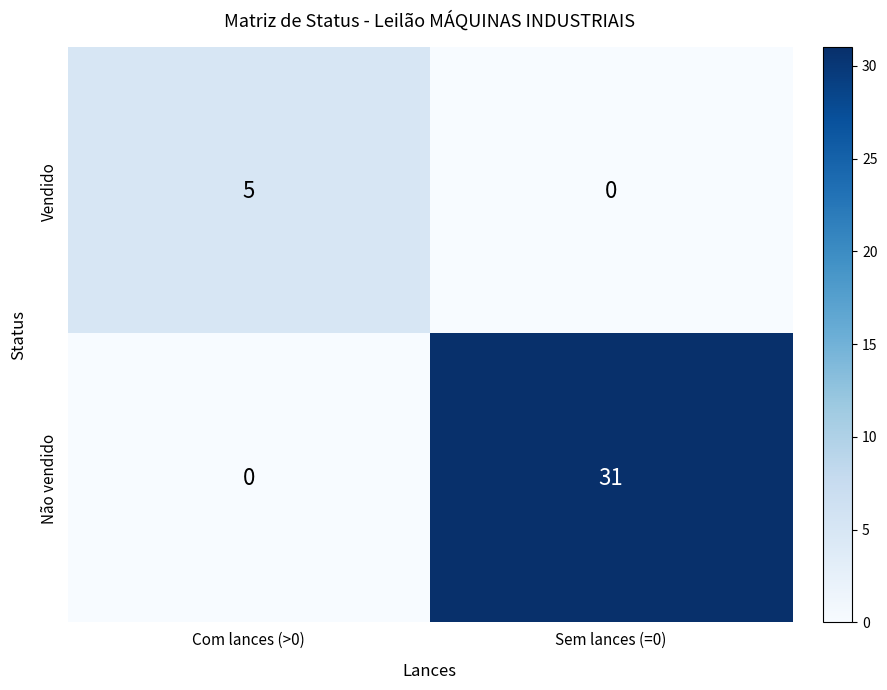

What is the average value of the Não vendido series?

16